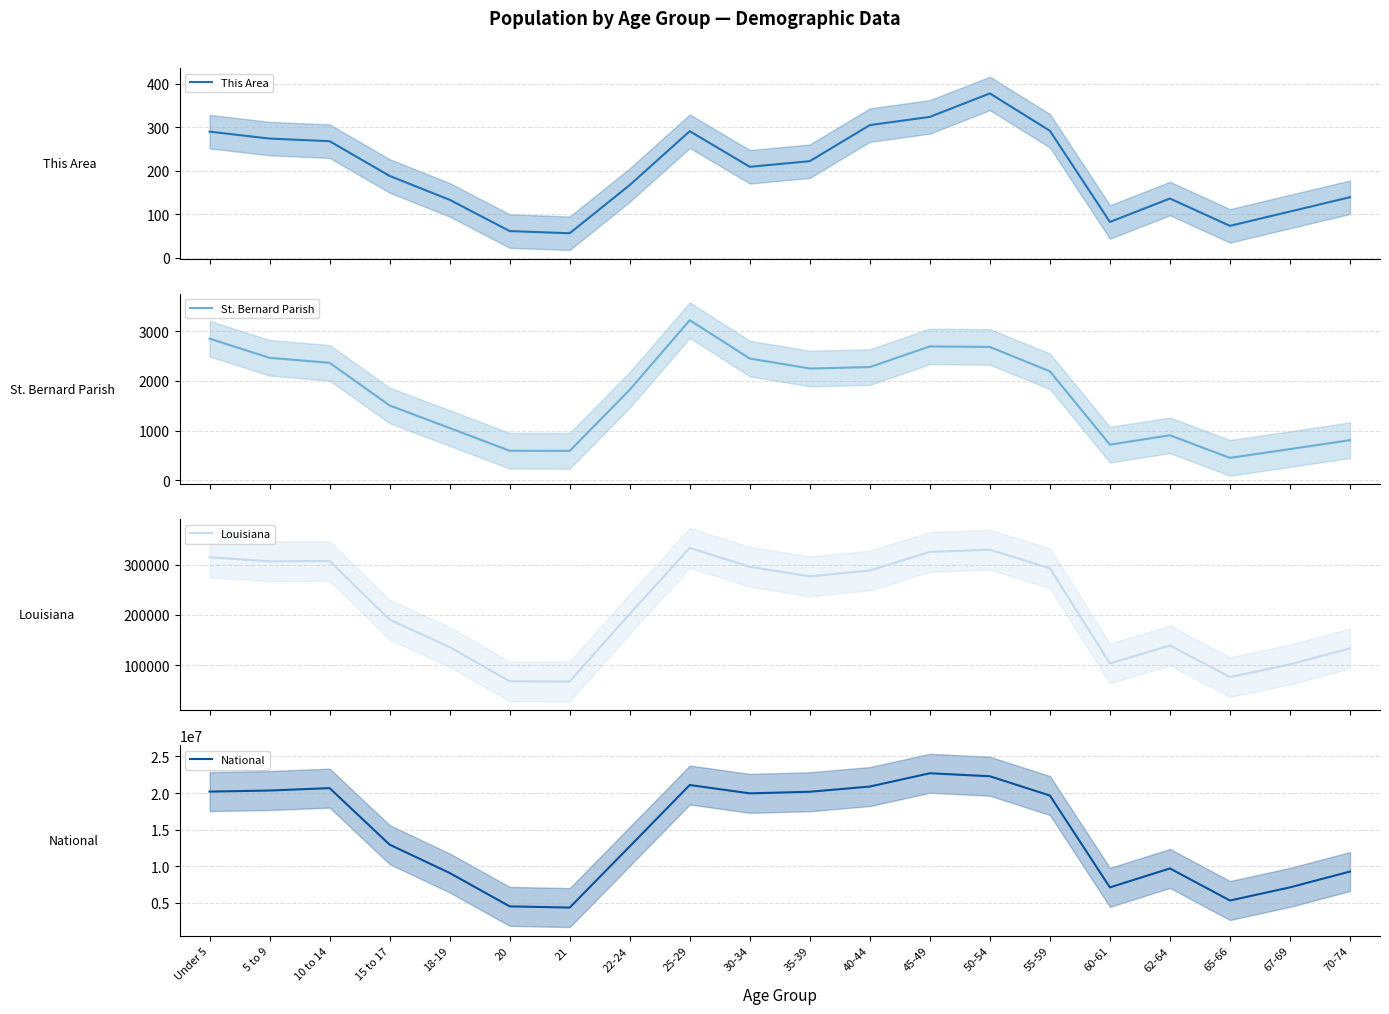

Does the chart have visible grid lines?

Yes